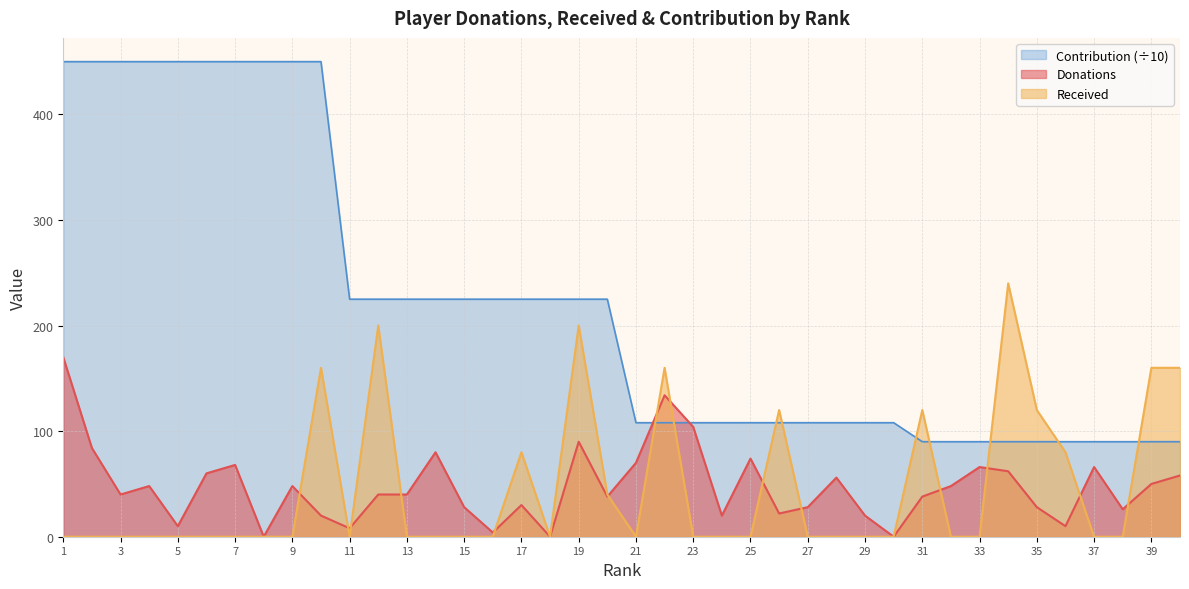

Which series has the largest range (max minus min)?

Contribution (÷10)